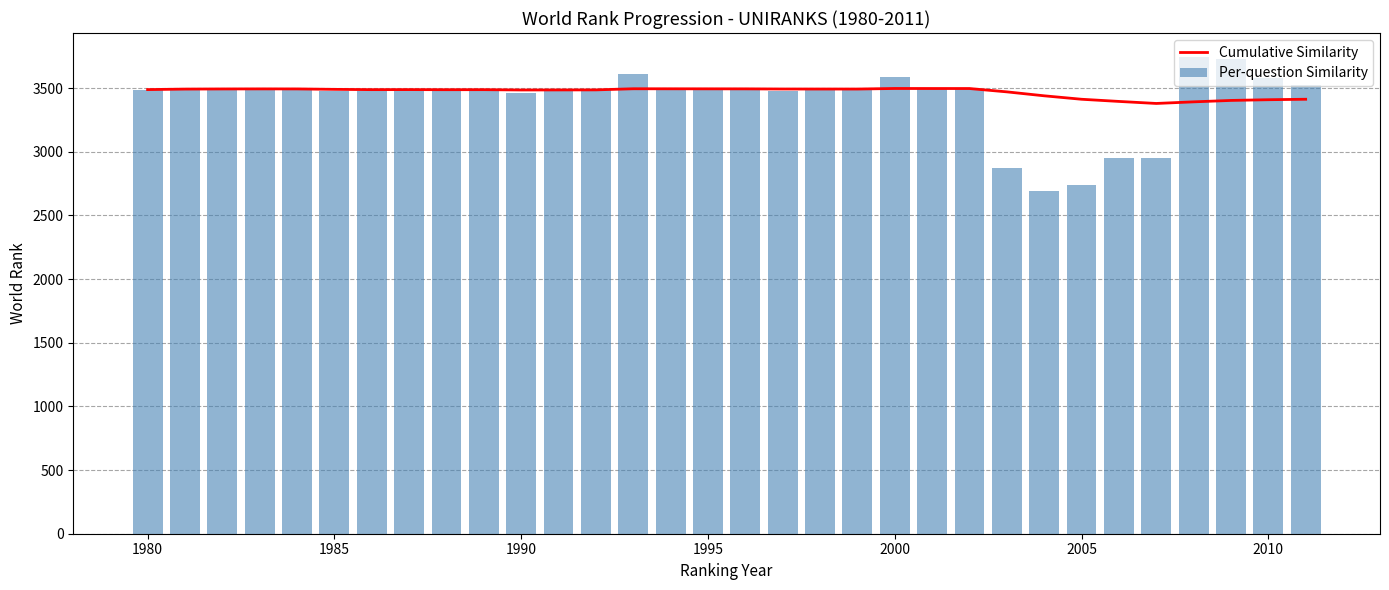

What is the highest value of the Cumulative Similarity series?

3496.7